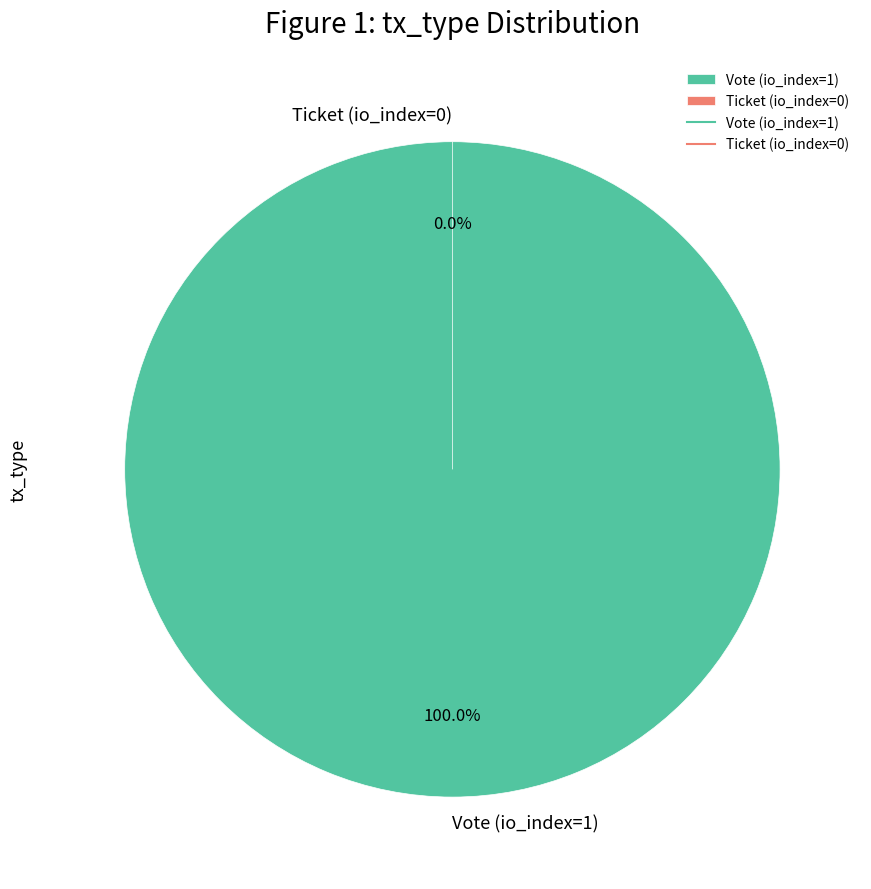

Which slice is the smallest?

Ticket (io_index=0)